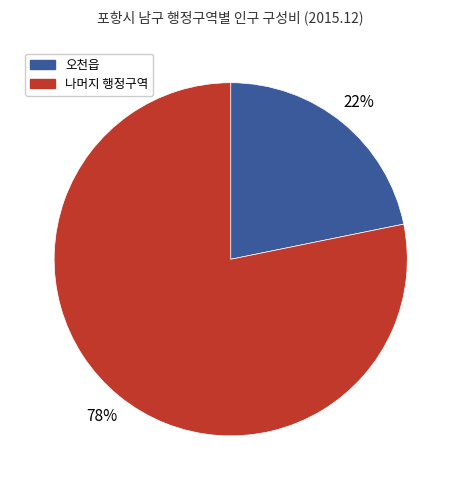

To the nearest percent, what is the difference between the largest and smallest slice percentages?

56%